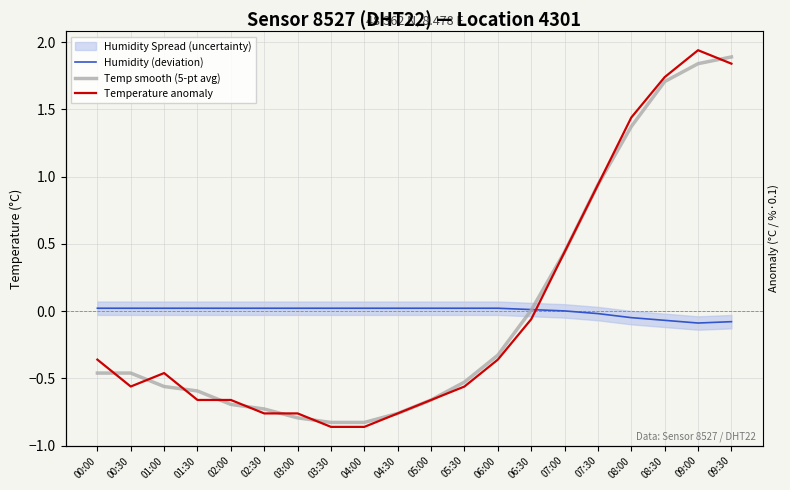

What is the sum of the Temp smooth (5-pt avg) values at 04:30 and 06:00?

-1.1